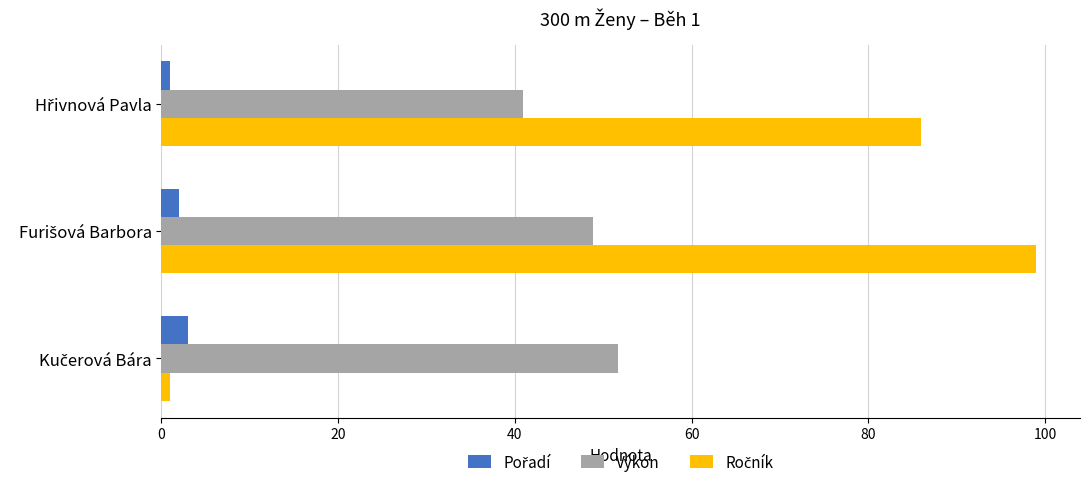

What is the difference between the maximum and minimum values in the Výkon series?

10.7